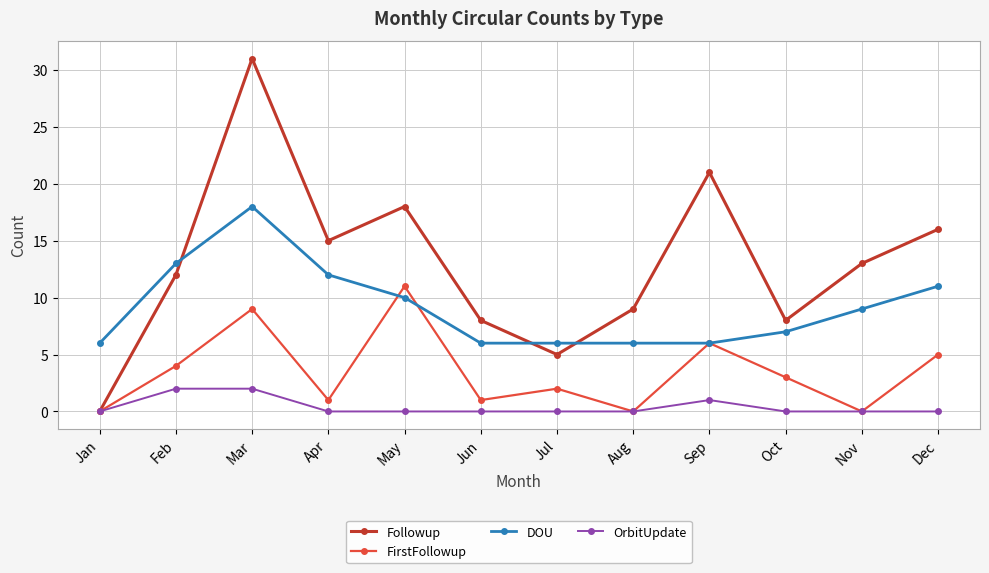

How many values in the FirstFollowup series are below 3?

6